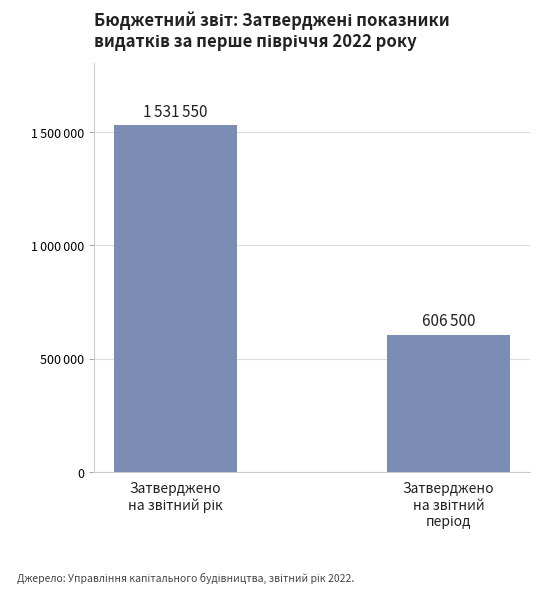

What is the label of the 2nd bar from the left?

Затверджено
на звітний
період